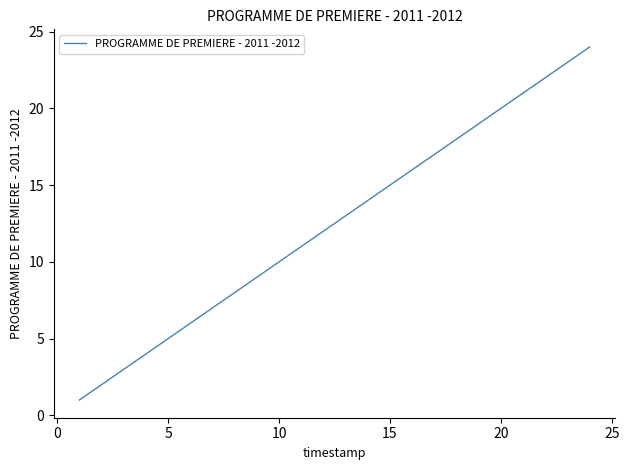

True or false: there are more than 1 points higher than both neighbors.

False